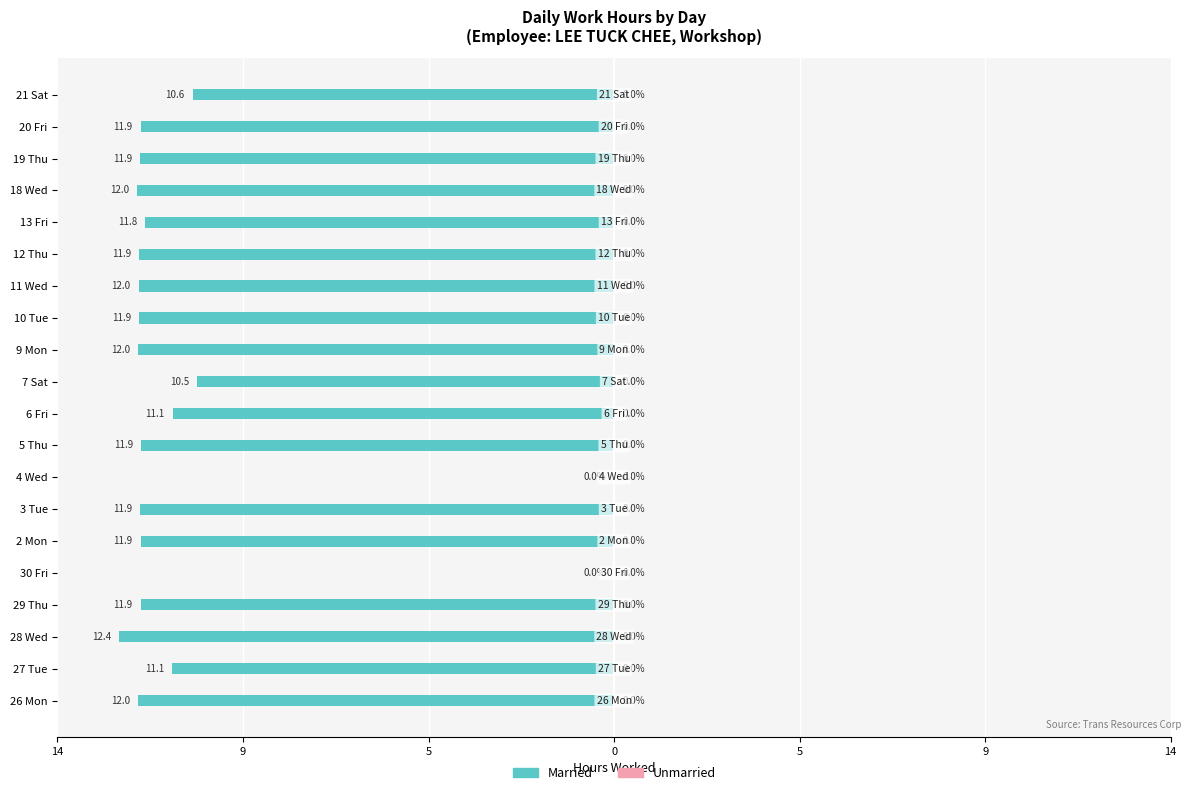

Are the bars horizontal?

Yes